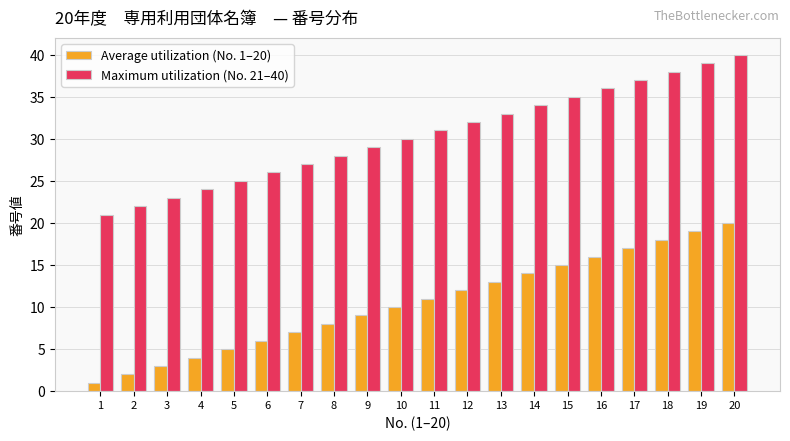

Is it true that Maximum utilization (No. 21–40) equals 40 at 20?

True